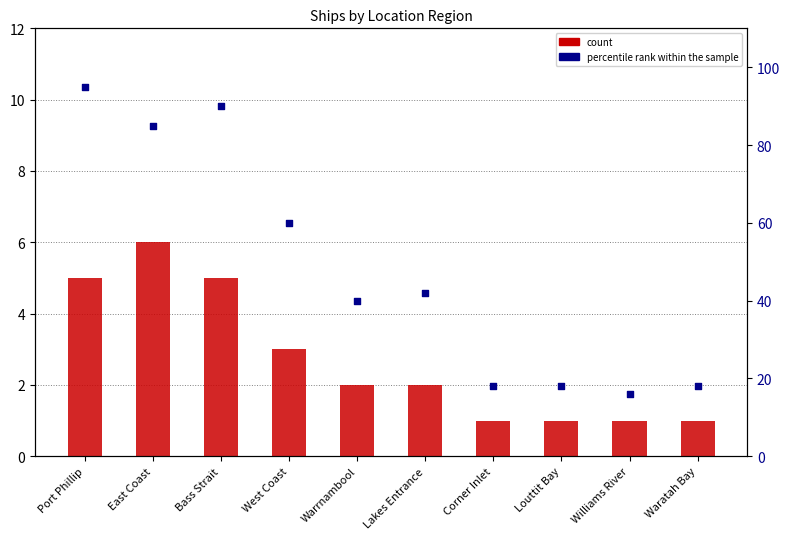

Which series has the largest total across all categories?

percentile rank within the sample